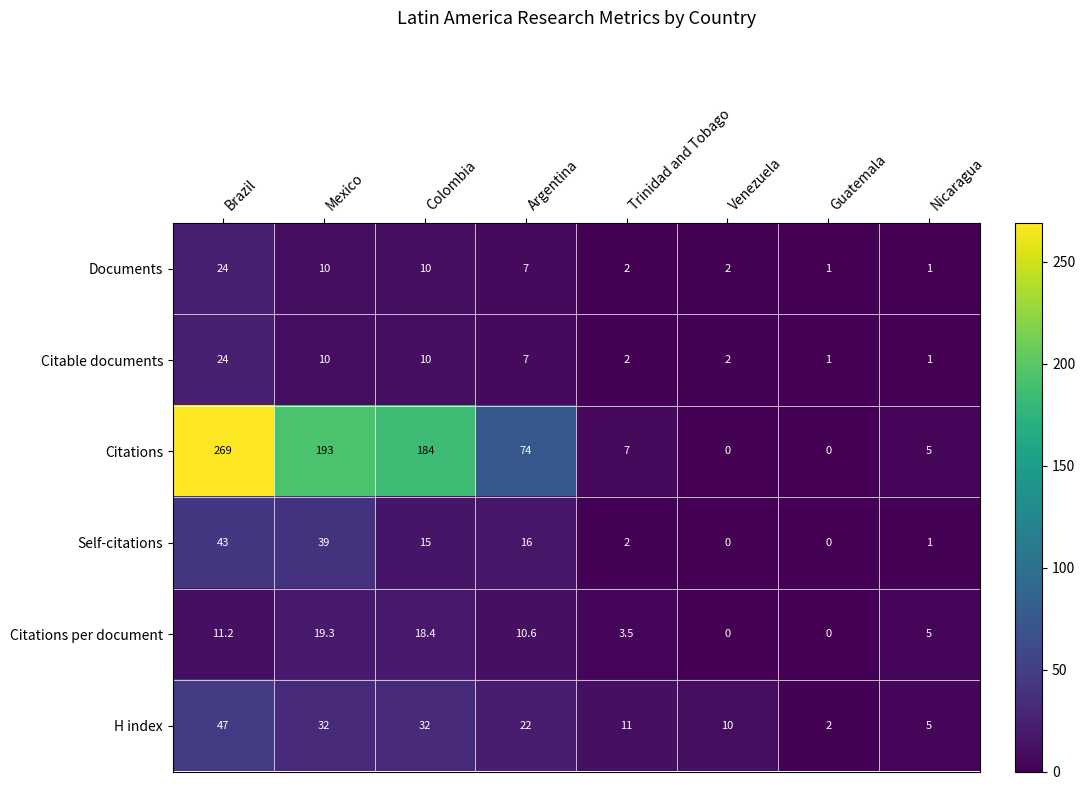

At which label is Citations per document closest to 9?

Argentina